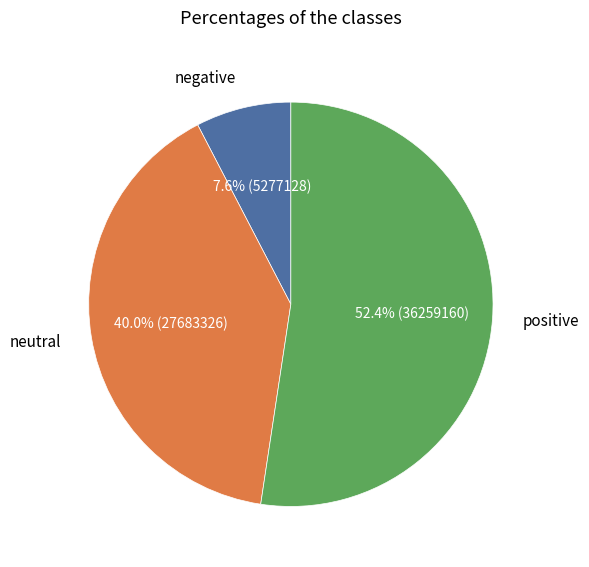

Rank the categories by value from lowest to highest.

negative, neutral, positive